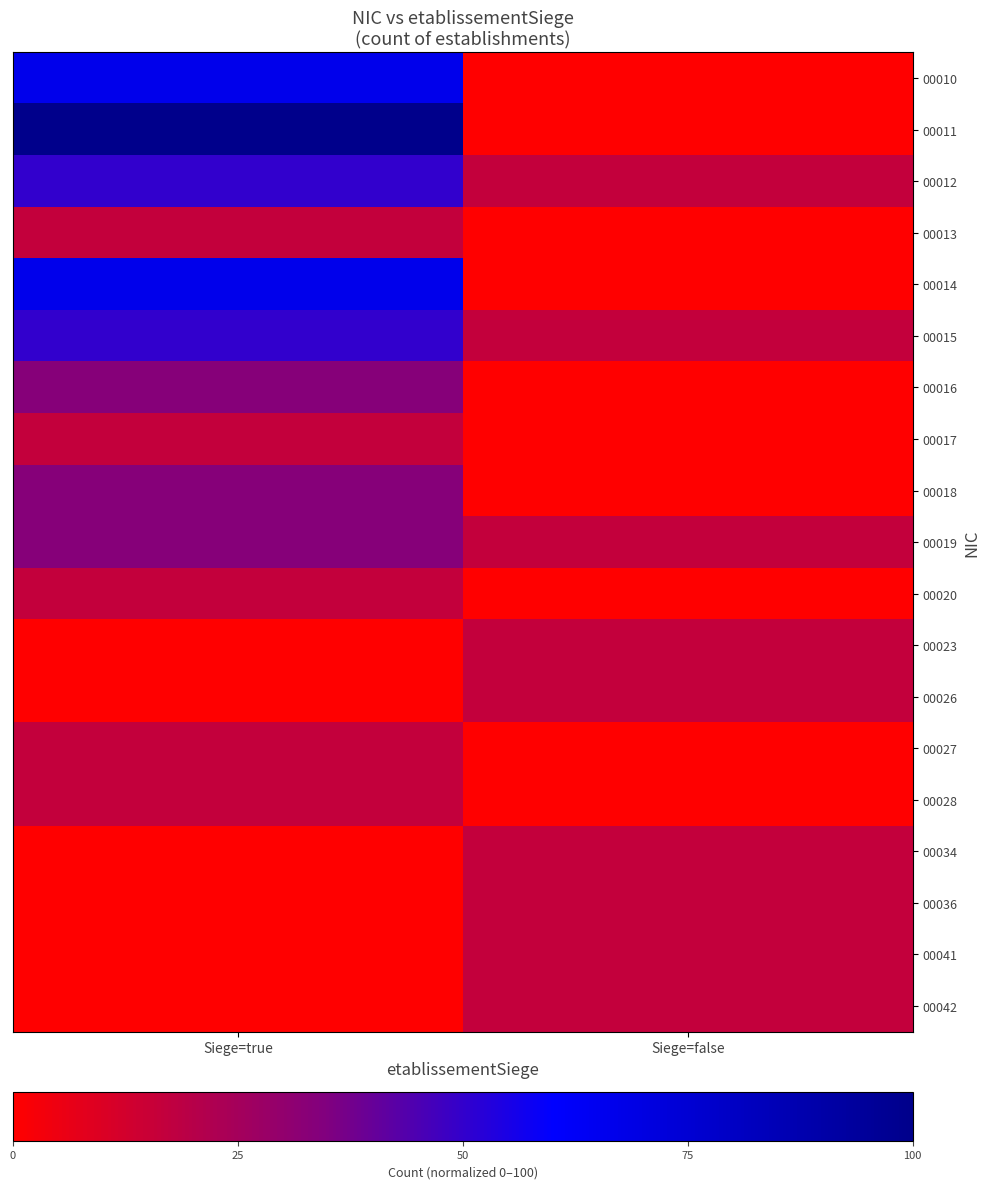

What is the greatest value displayed?

100.0